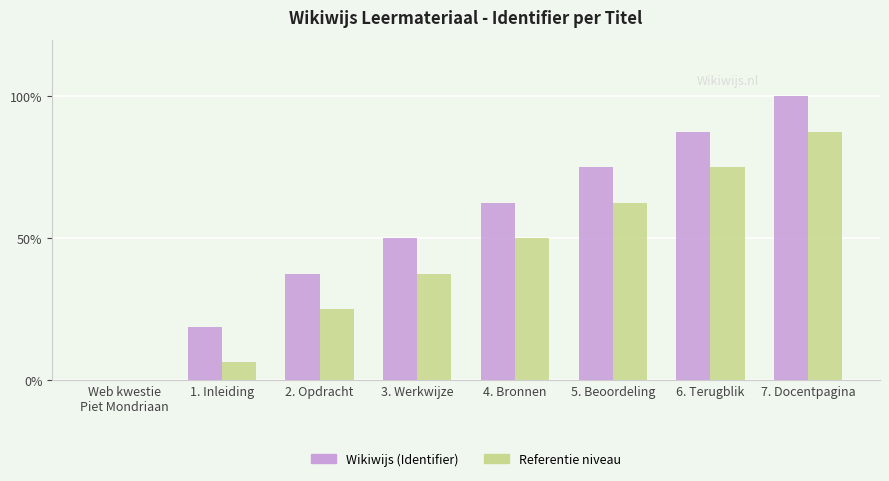

The Referentie niveau series shows 50.0 at 4. Bronnen. True or false?

True